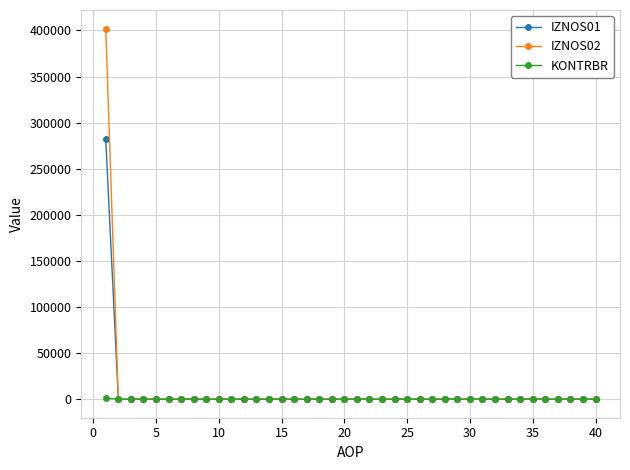

Which series has the largest range (max minus min)?

IZNOS02